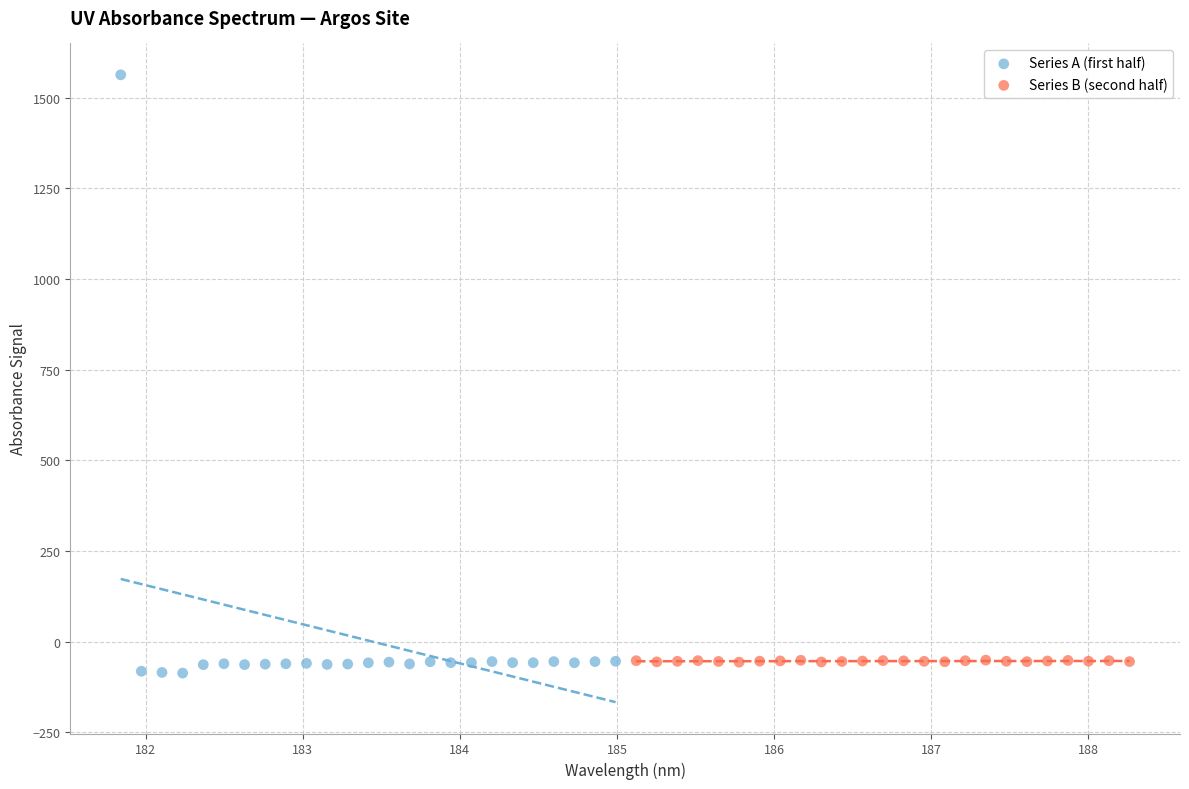

Which series contains the highest Y value?

Series A (first half)